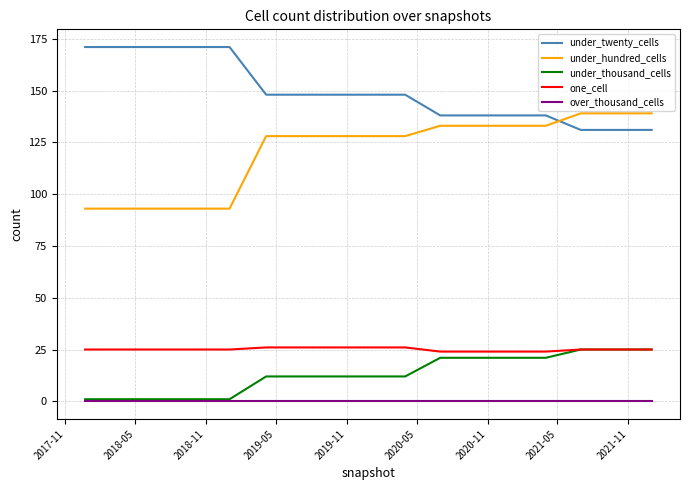

Which series has the largest total across all categories?

under_twenty_cells